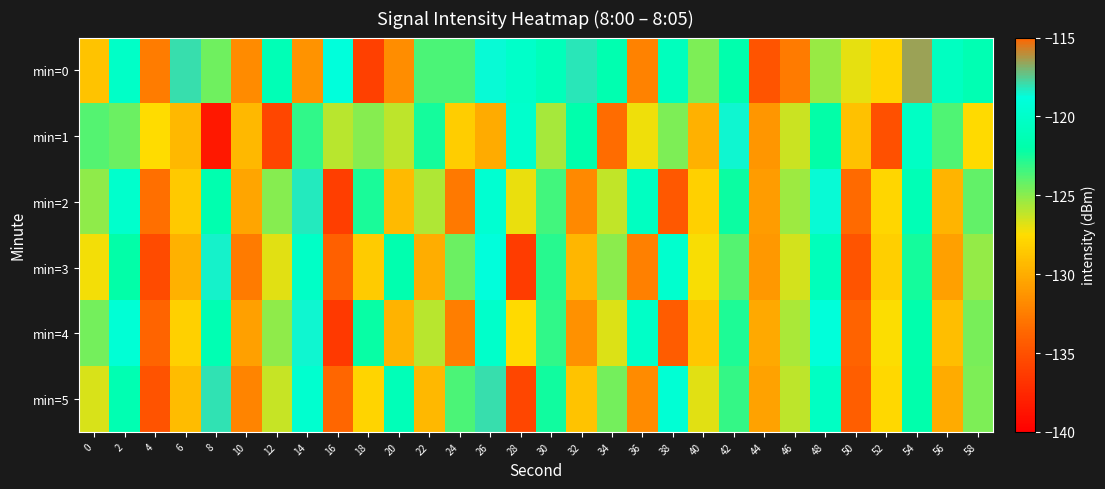

Between 12 and 42, which is larger?

12